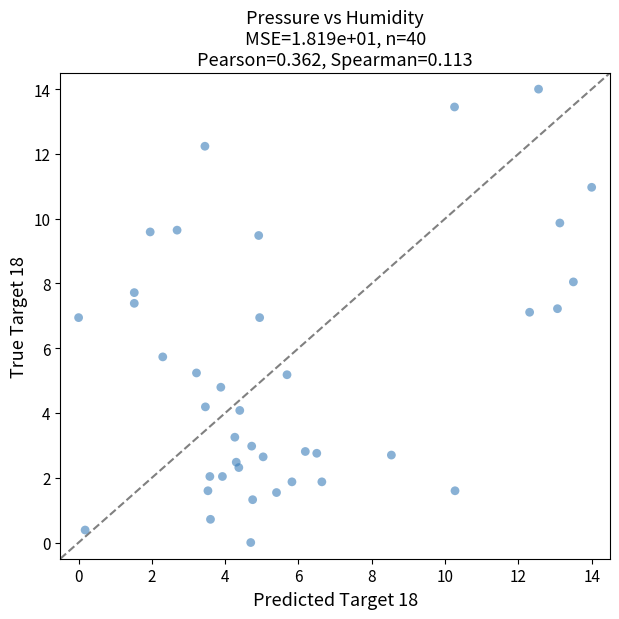

What is the range of X values (max minus min)?

14.0